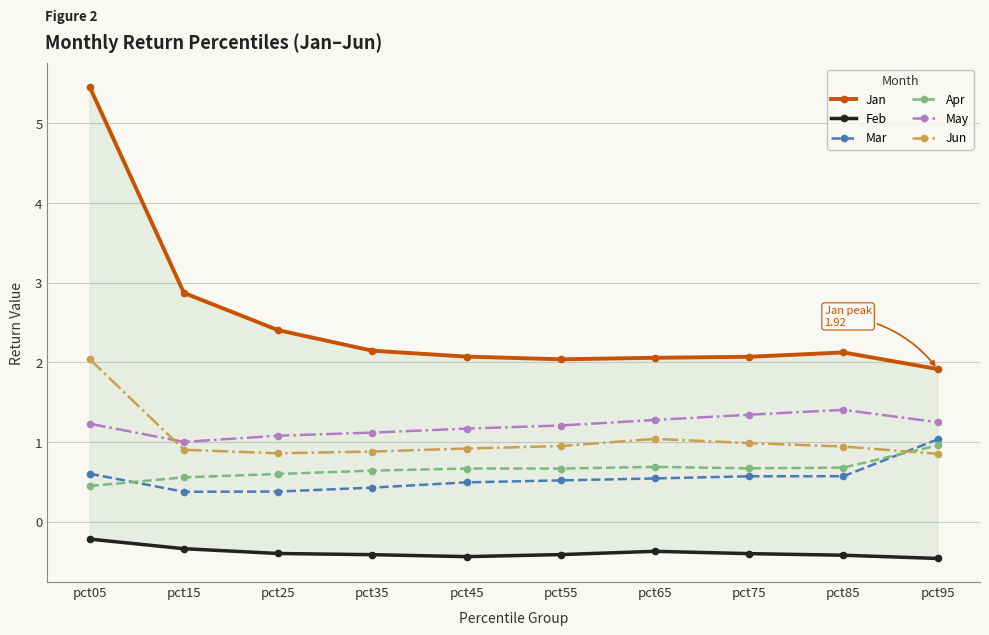

How many interior local peaks does the Jun series have?

1